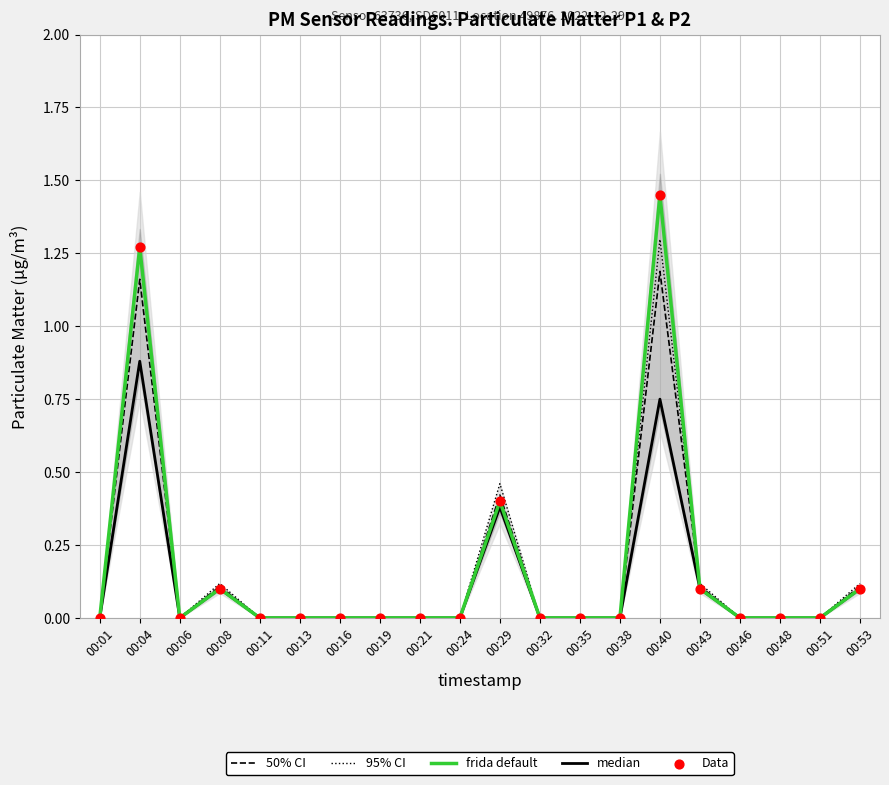

Is the value of Data at 00:11 greater than the value of 50% CI at 00:08?

No